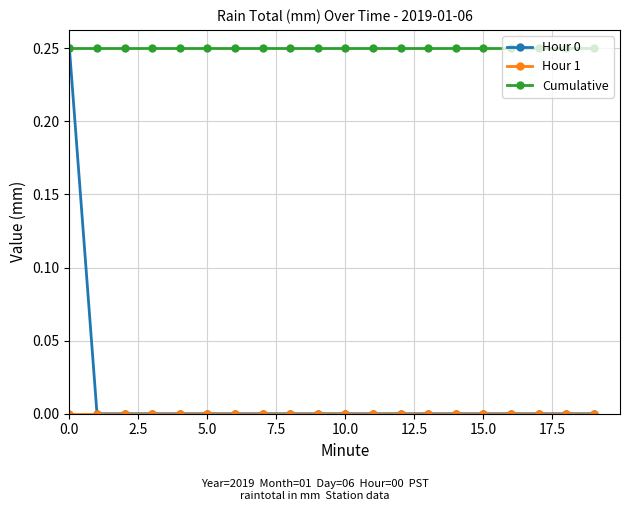

Which series has the largest range (max minus min)?

Hour 0